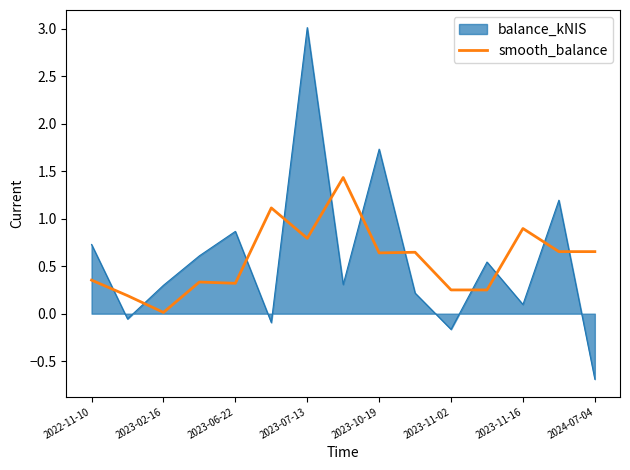

List the series in order of their peak value, lowest first.

smooth_balance, balance_kNIS